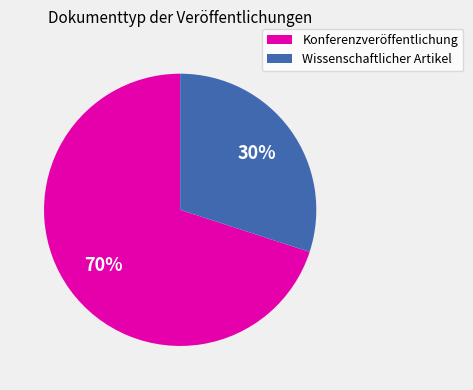

To the nearest percent, what is the difference between the largest and smallest slice percentages?

40%